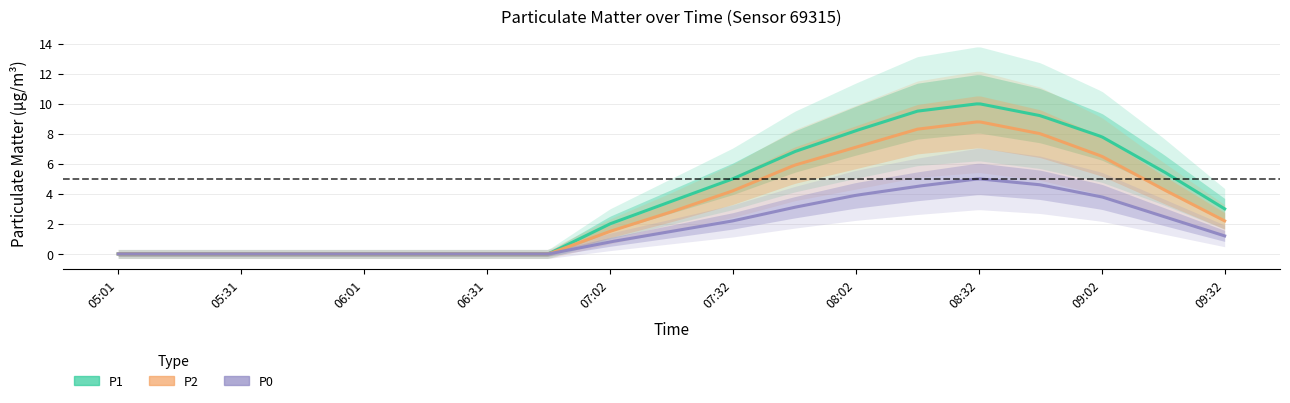

Reading left to right, what are all the values shown in this chart?

P1: 0.0	0.0	0.0	0.0	0.0	0.0	0.0	0.0	2.0	3.5	5.0	6.8	8.2	9.5	10.0	9.2	7.8	5.5	3.0
P2: 0.0	0.0	0.0	0.0	0.0	0.0	0.0	0.0	1.5	2.8	4.2	5.9	7.1	8.3	8.8	8.0	6.5	4.3	2.2
P0: 0.0	0.0	0.0	0.0	0.0	0.0	0.0	0.0	0.8	1.5	2.2	3.1	3.9	4.5	5.0	4.6	3.8	2.5	1.2